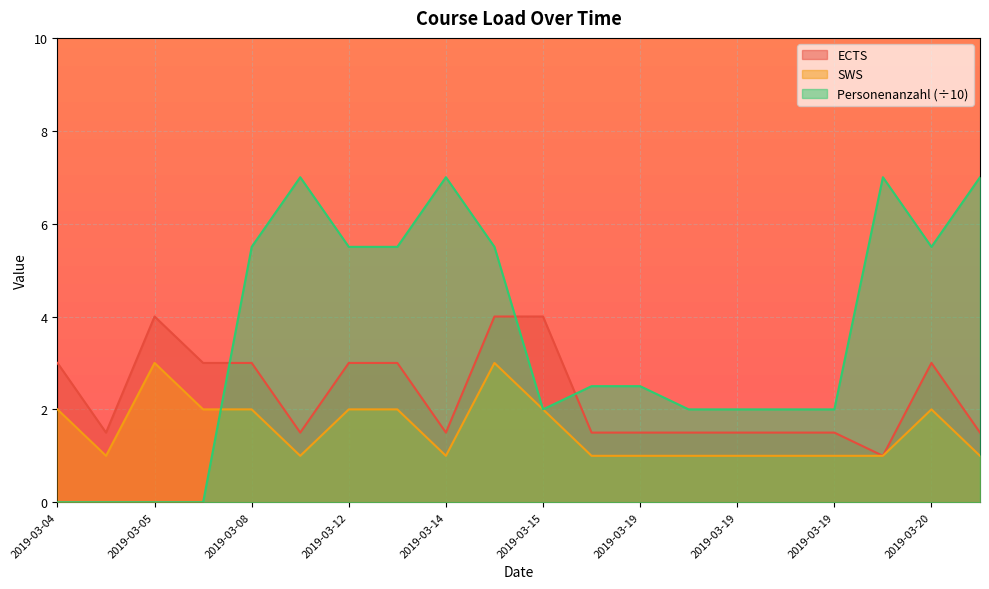

True or false: ECTS has more than 0 interior local peaks.

True